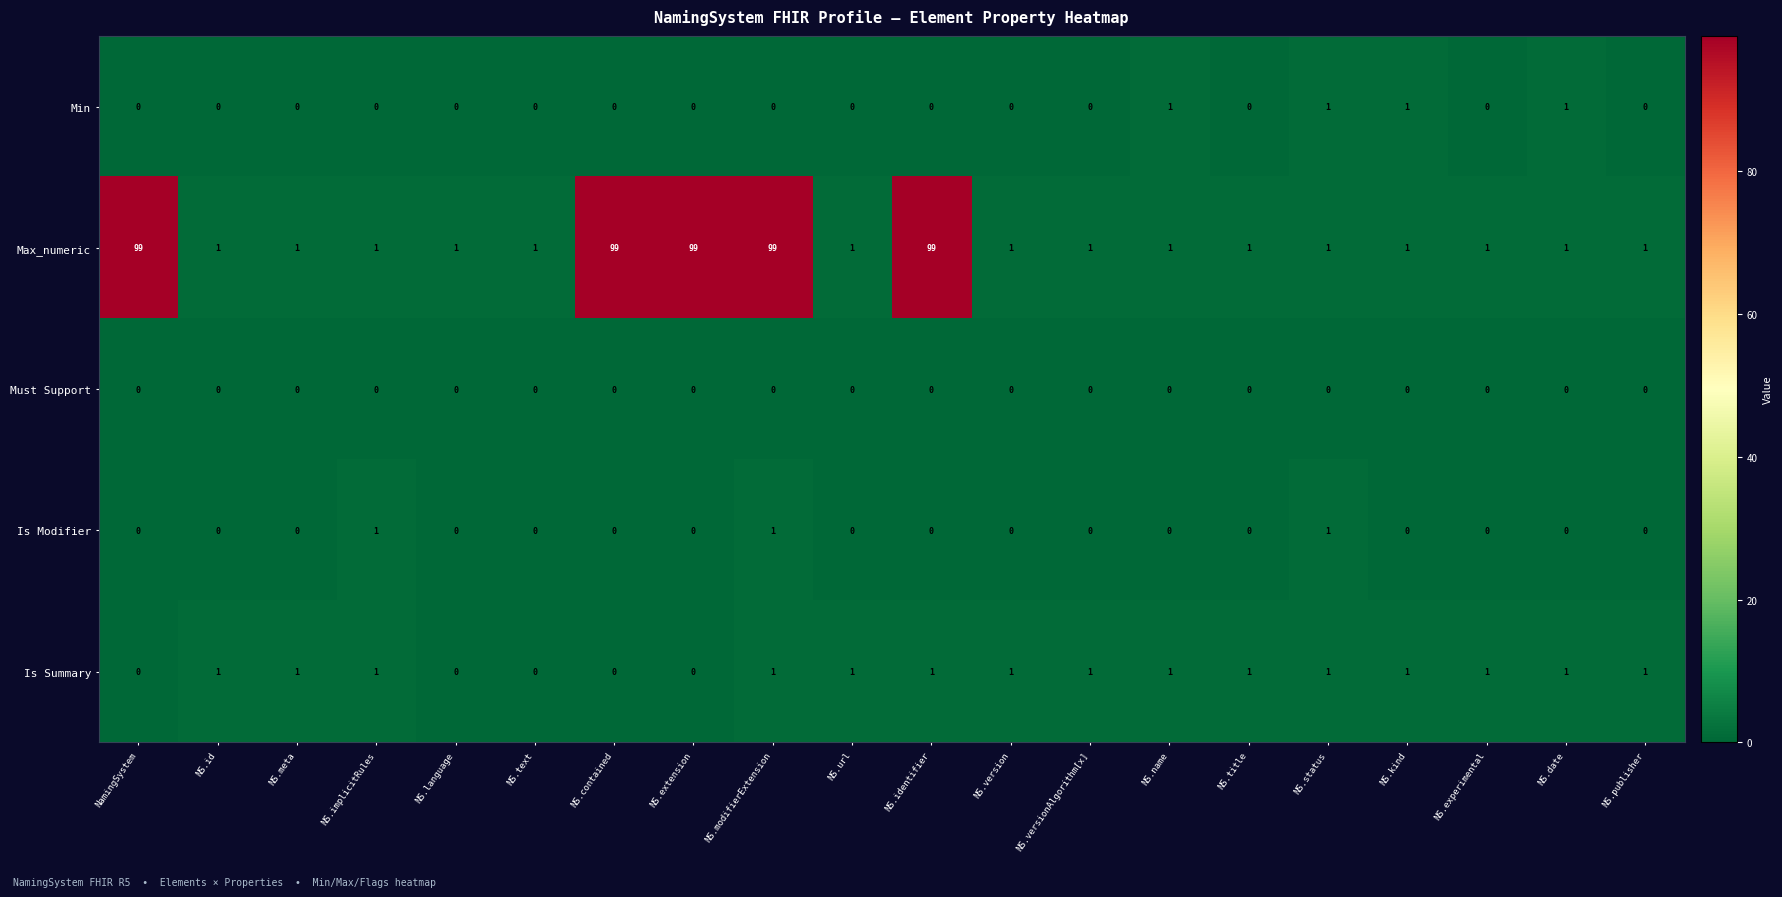

At which category is the sum across all series the highest?

NS.modifierExtension